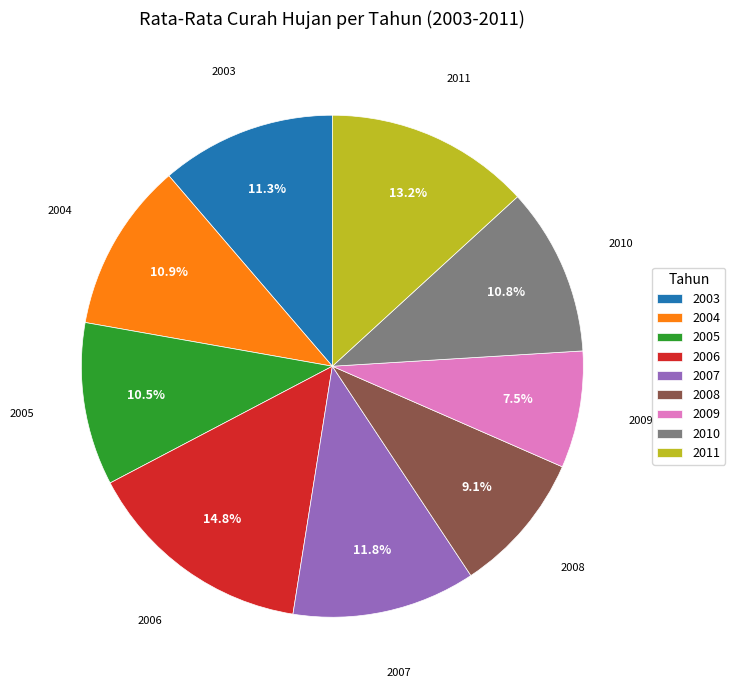

What is the total percentage of 2006 and 2004?

25.7%